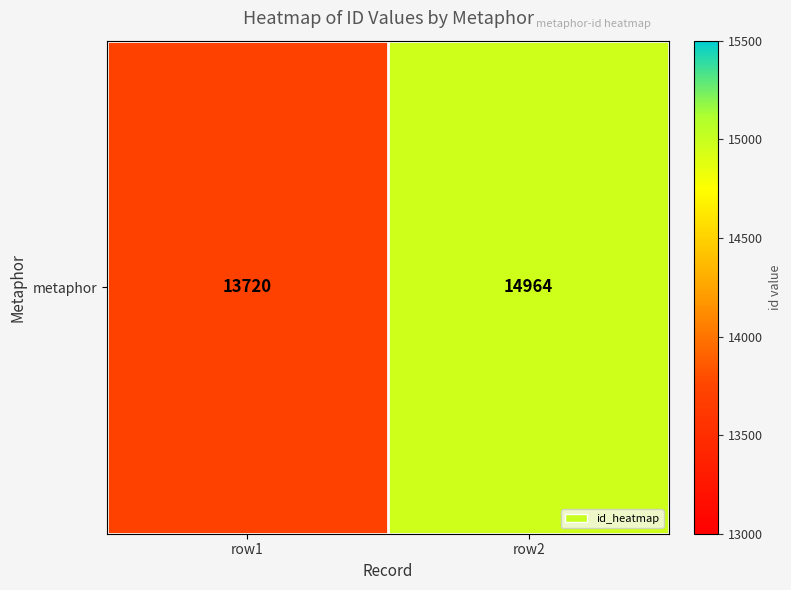

Rank the categories by value from lowest to highest.

row1, row2